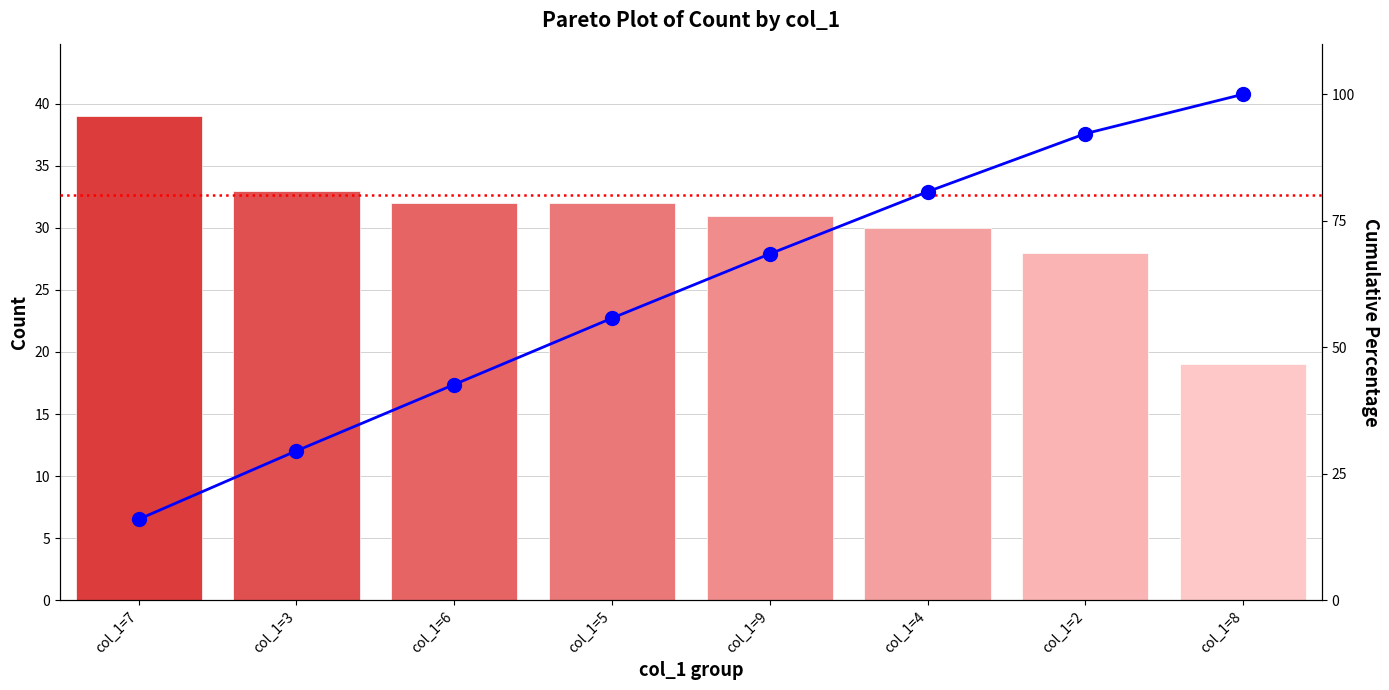

Read the Count value at col_1=5.

32.0